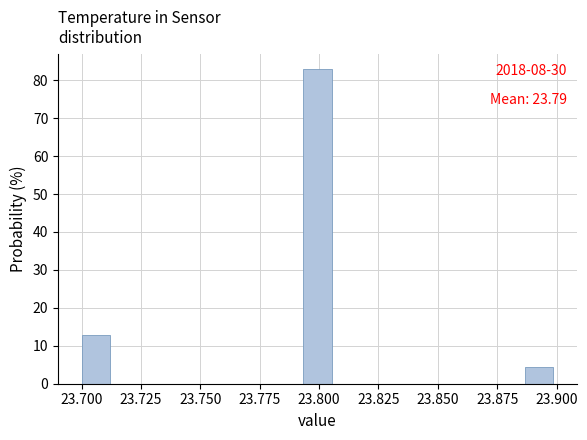

Around what value on the x-axis is the tallest bar? Give the approximate position of its centre, as read against the axis.

23.800